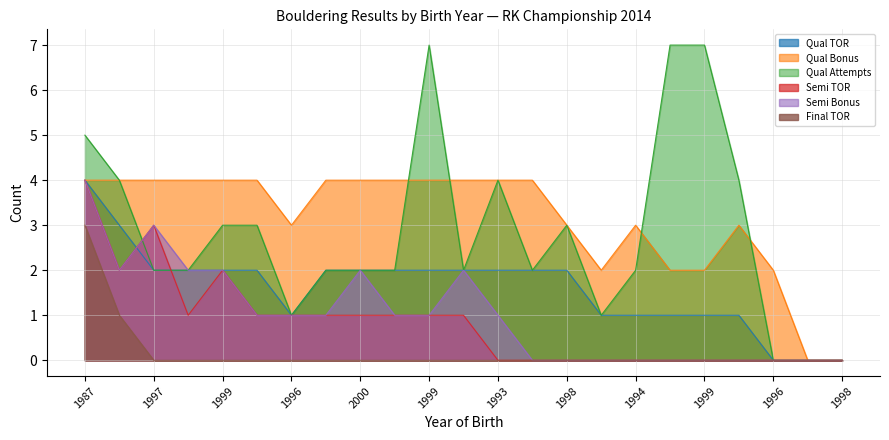

What is the sum of all Final TOR values?

4